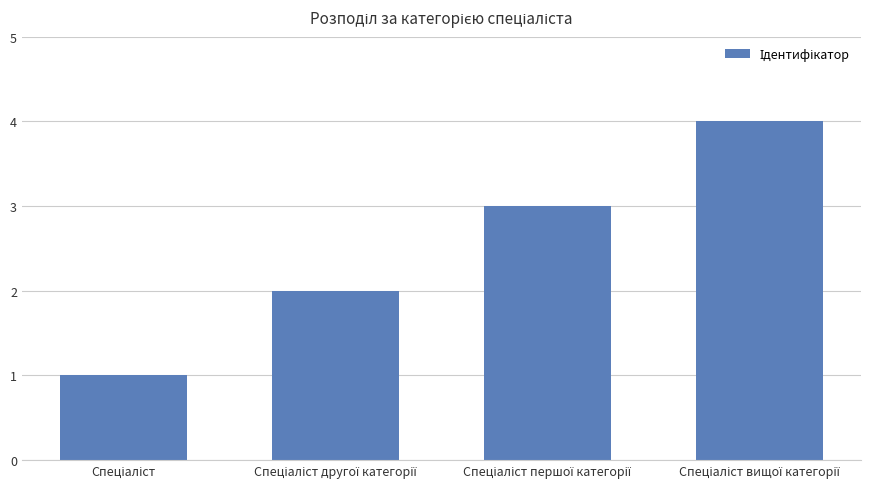

What is the difference between the maximum and minimum values?

3